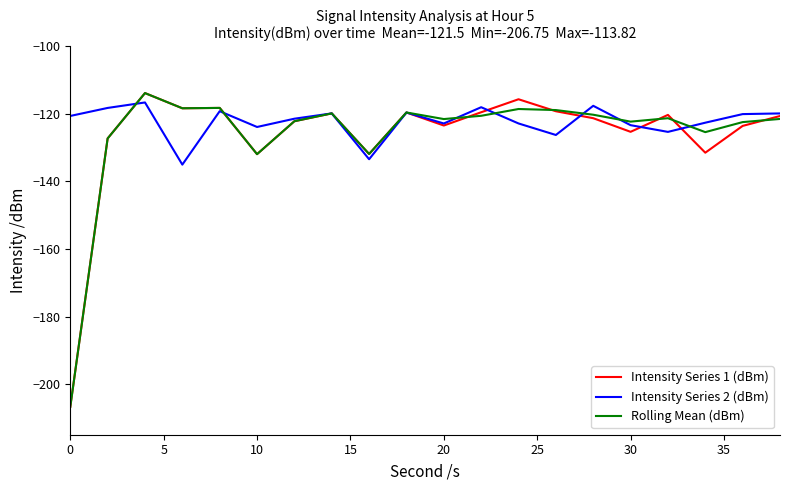

How many lines are shown in the chart?

3